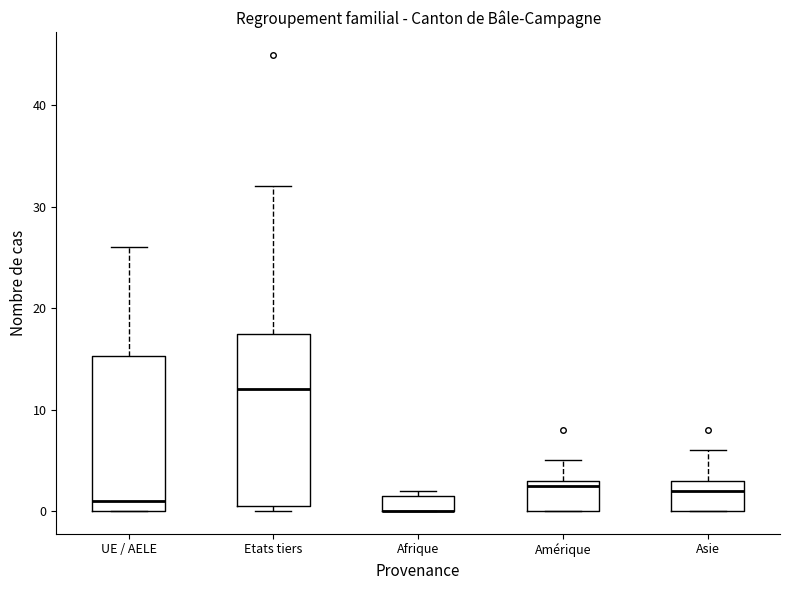

Reading left to right, transcribe this box plot: for each box, give where its median line is, the range the box spans, and where its two whiskers end, as read against the y-axis. The values are not printed on the chart, so give them approximately, as read against the axis.

UE / AELE: median 1, box 0 to 15, whiskers 0 to 26
Etats tiers: median 12, box 1 to 18, whiskers 0 to 32
Afrique: median 0 (drawn on the box's lower edge), box 0 to 2, whiskers 0 to 2 (just above the box's upper edge)
Amérique: median 3 (just below the box's upper edge), box 0 to 3, whiskers 0 to 5
Asie: median 2, box 0 to 3, whiskers 0 to 6